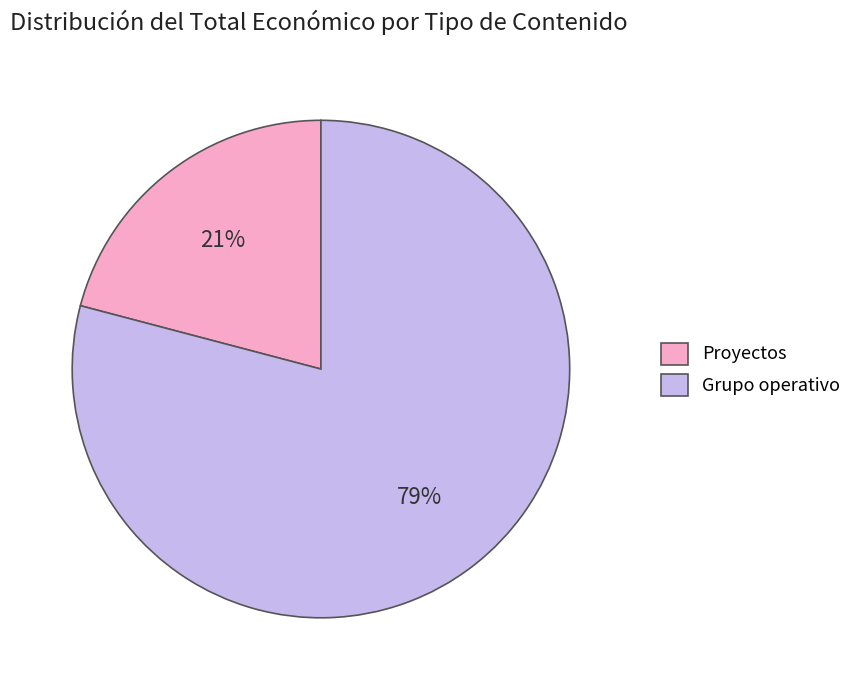

Does Grupo operativo account for over 50% of the chart?

Yes